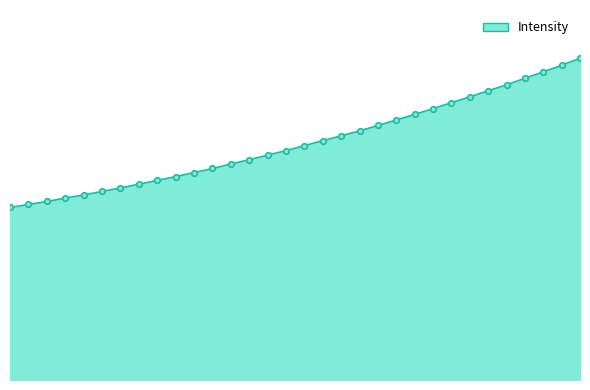

What is the label of the 4th point from the left?

218.6332